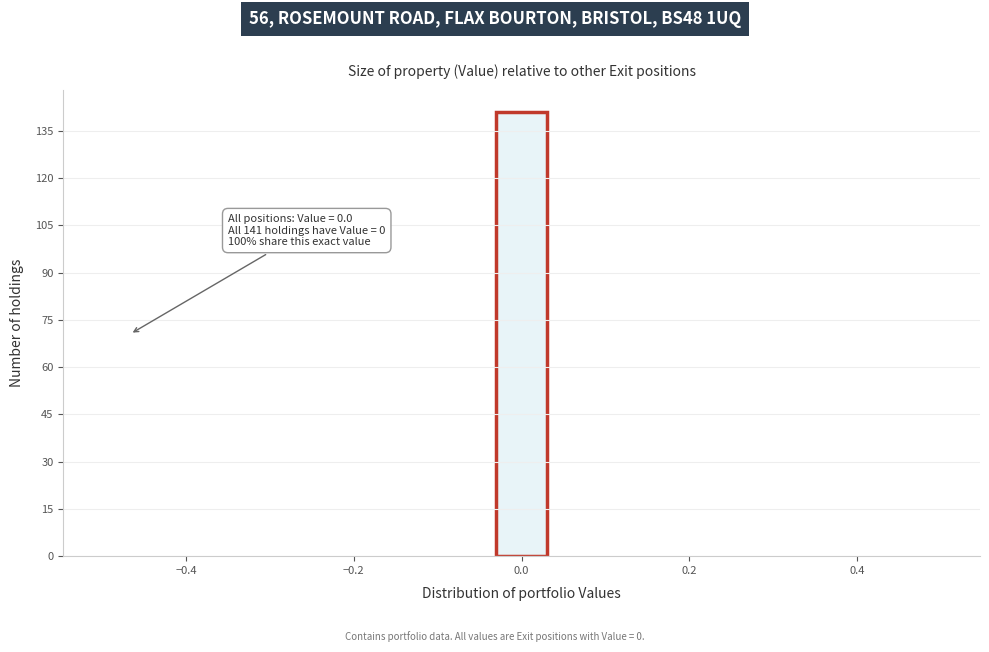

Around what value on the x-axis is the tallest bar? Give the approximate position of its centre, as read against the axis.

0.00